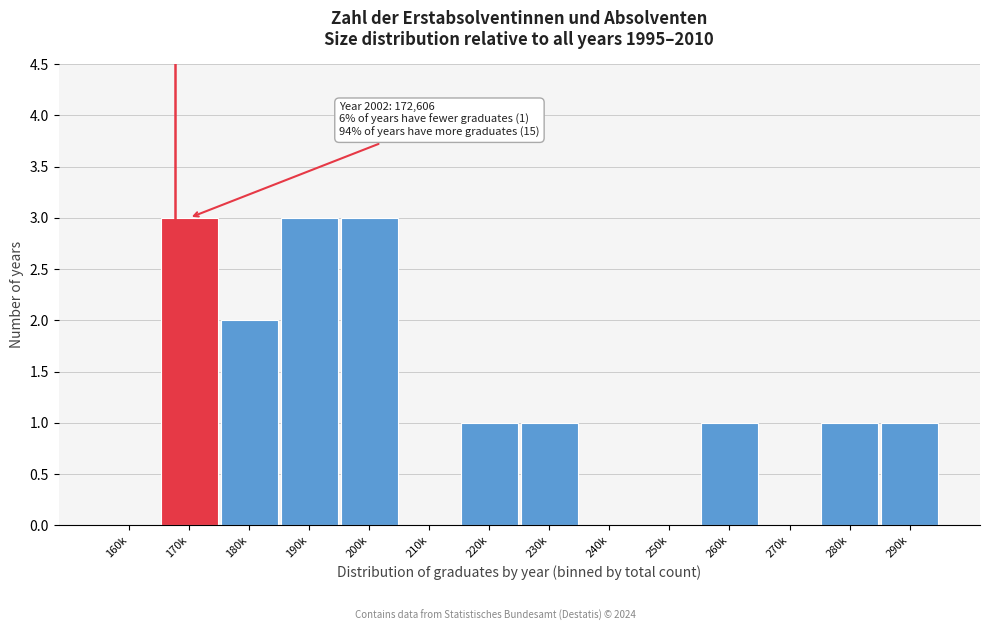

Reading right to left, transcribe all the data shown in this chart.

290k=1	280k=1	270k=0	260k=1	250k=0	240k=0	230k=1	220k=1	210k=0	200k=3	190k=3	180k=2	170k=3	160k=0